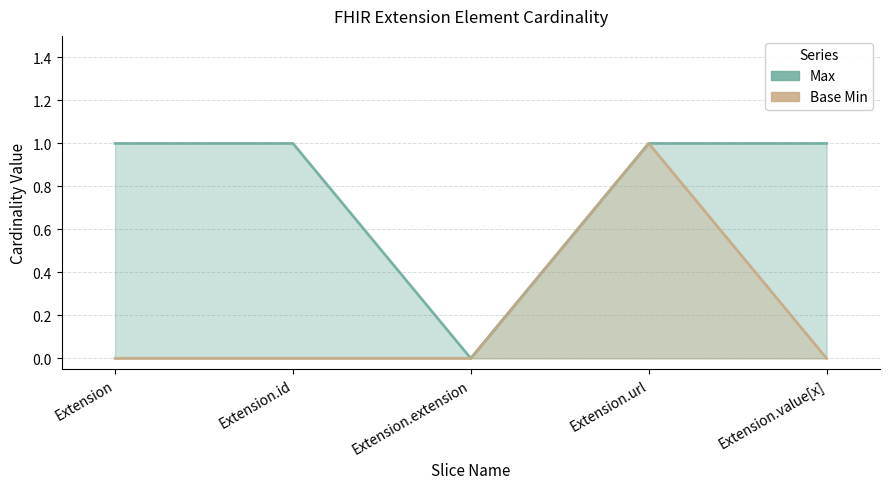

The Base Min series shows 1 at Extension. True or false?

False